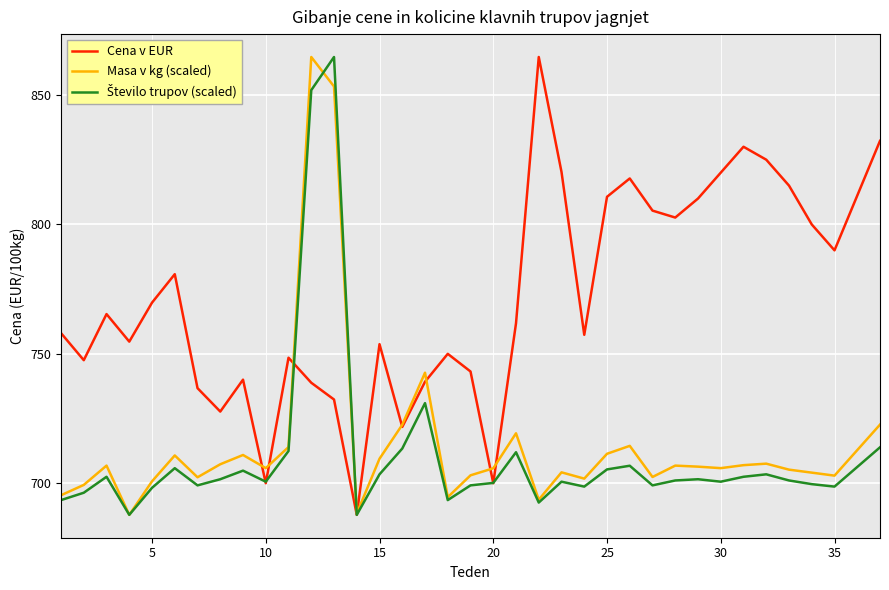

What is the smallest value displayed?

687.9